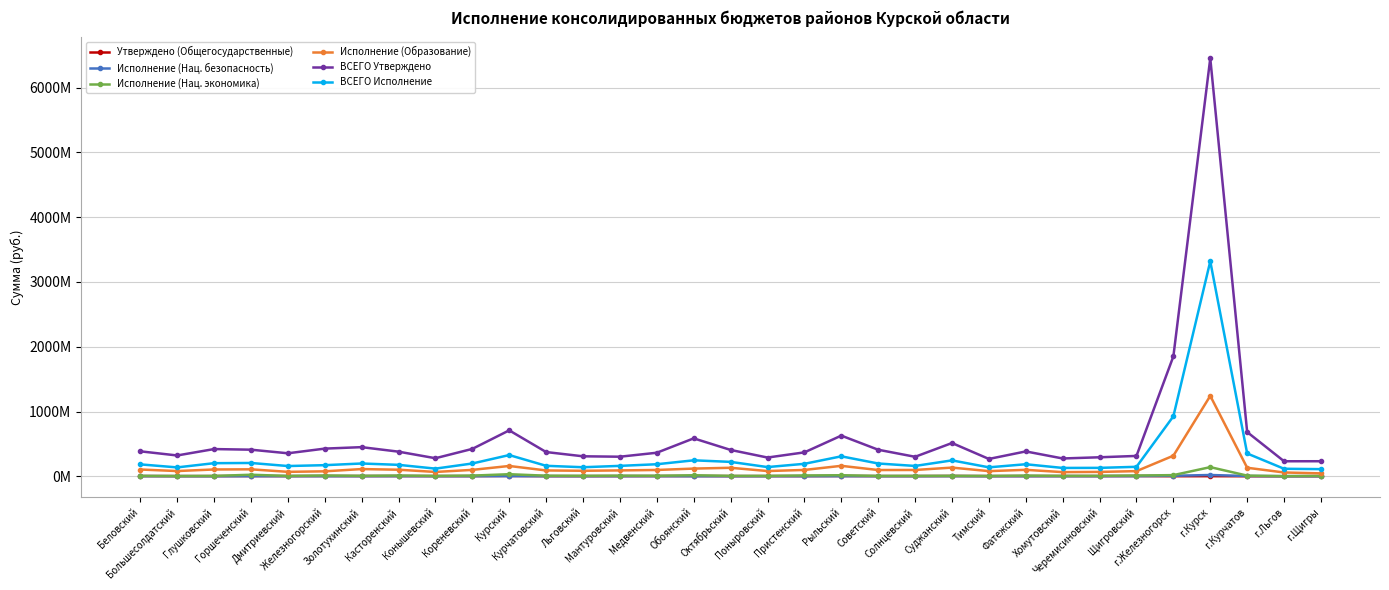

What is the sum of all ВСЕГО Исполнение values?

9979273636.6